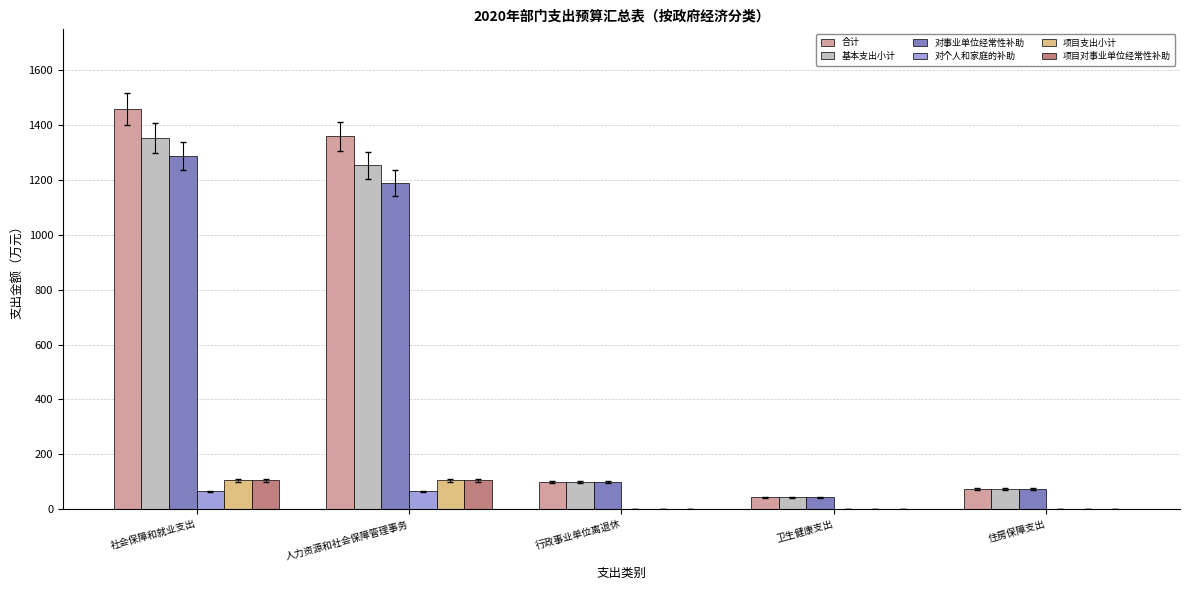

Is the value of 项目对事业单位经常性补助 at 社会保障和就业支出 greater than the value of 对个人和家庭的补助 at 卫生健康支出?

Yes